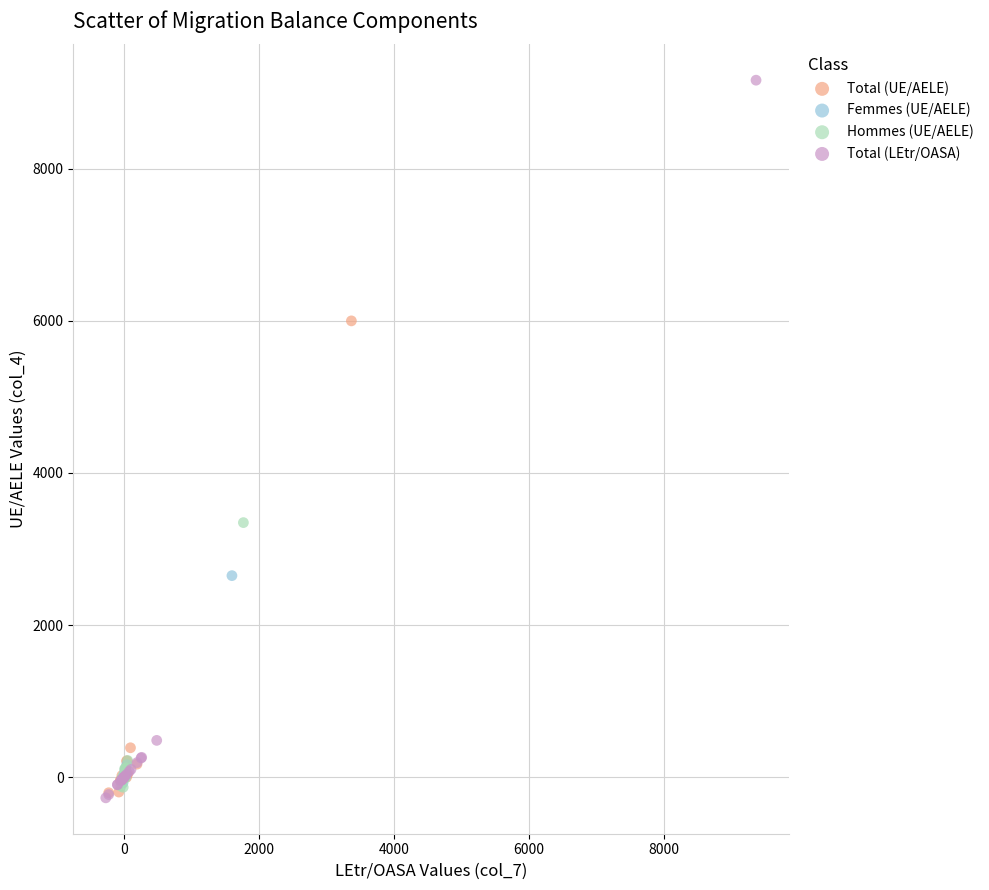

Which series reaches the maximum Y coordinate?

Total (LEtr/OASA)